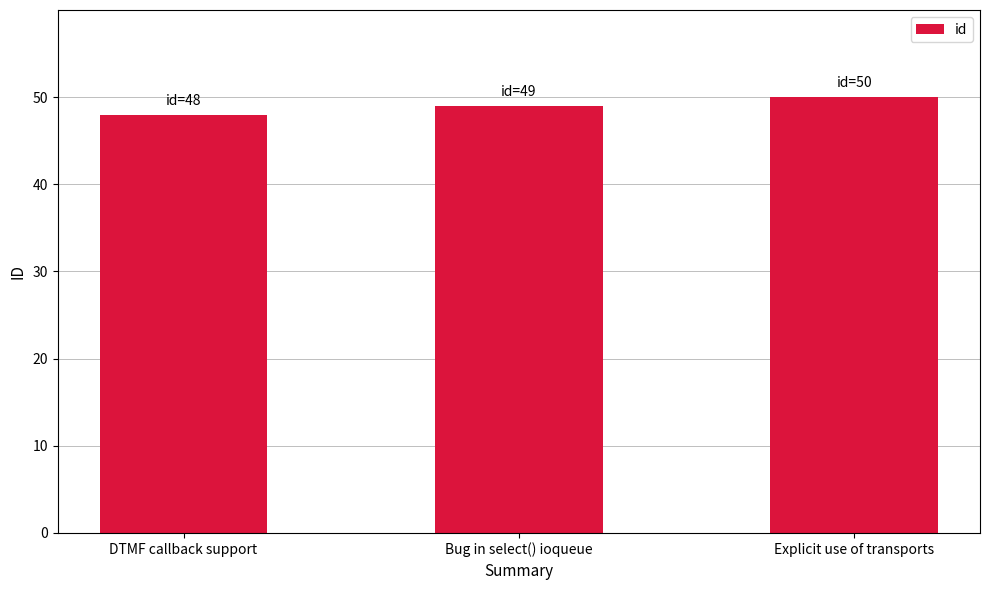

How many values are below 49?

1